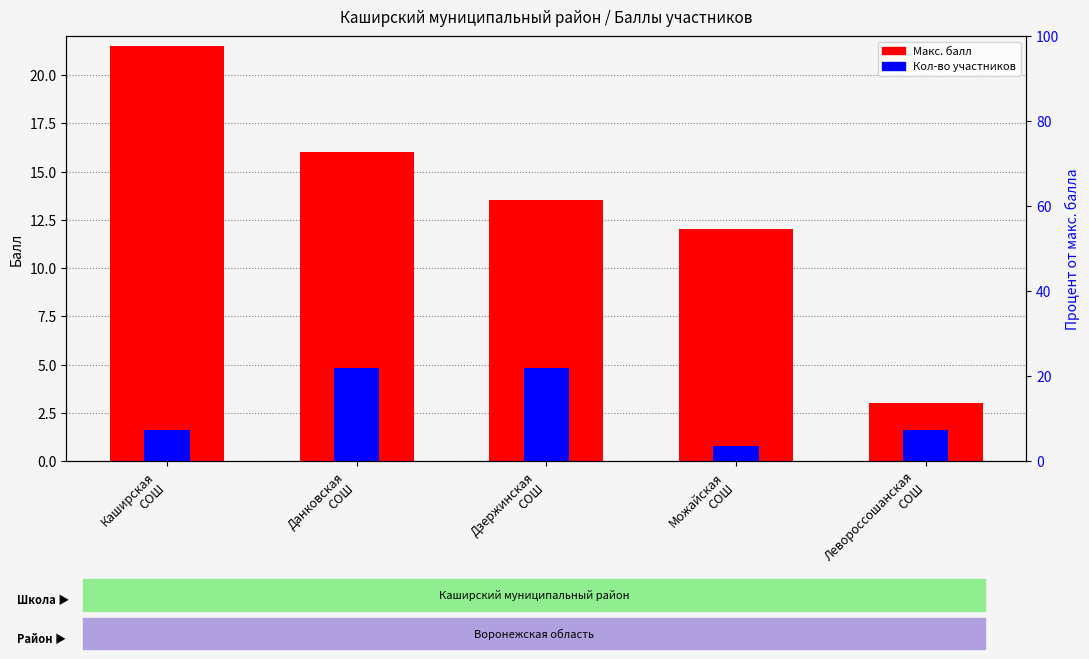

Between Каширская
СОШ and Можайская
СОШ, which series saw the biggest shift?

Макс. балл